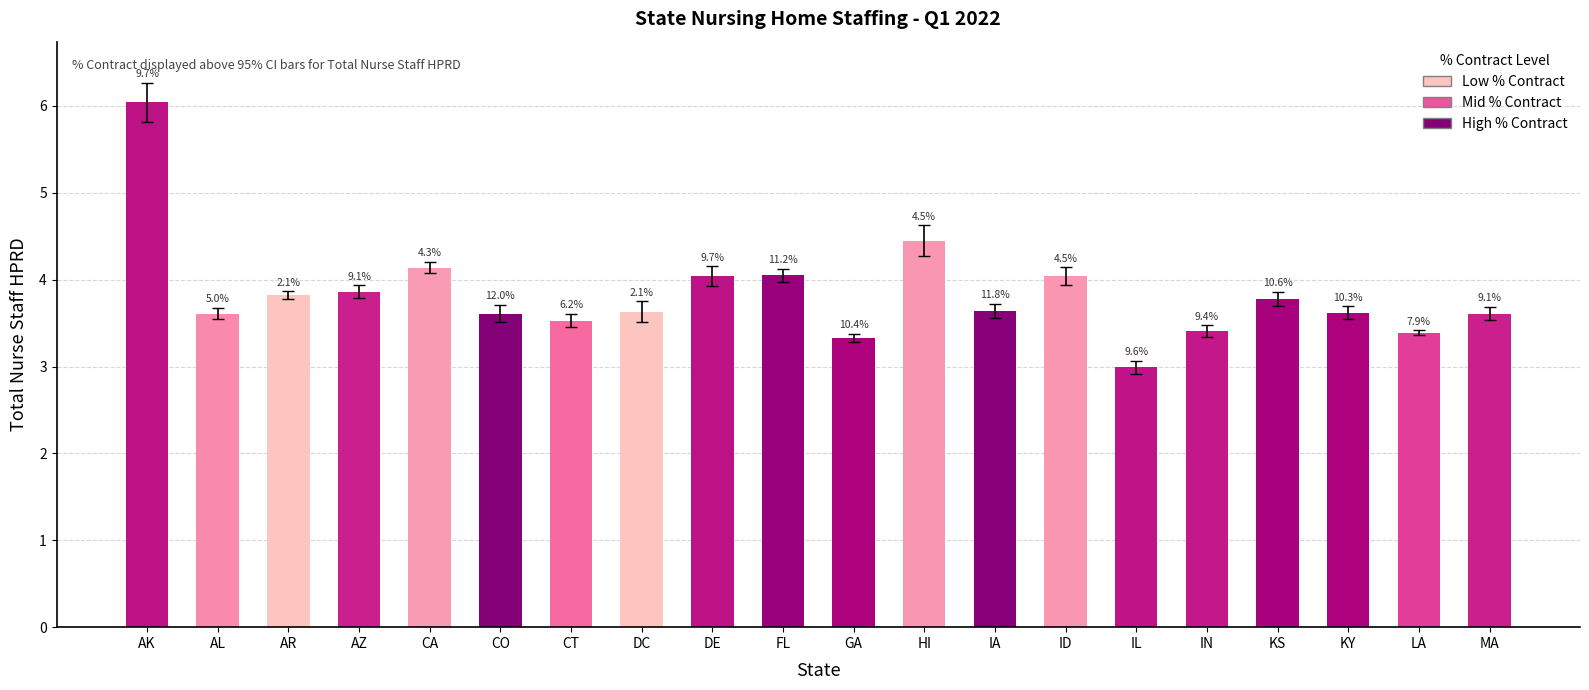

Does the chart contain any negative values?

No